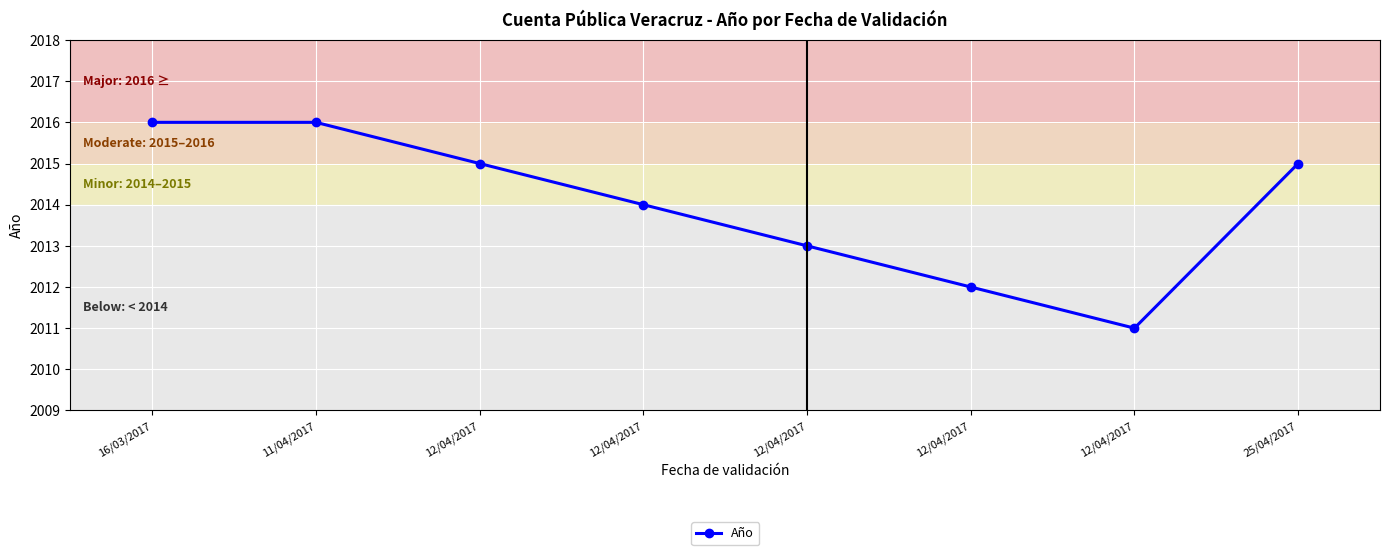

Read the value at 12/04/2017.

2011